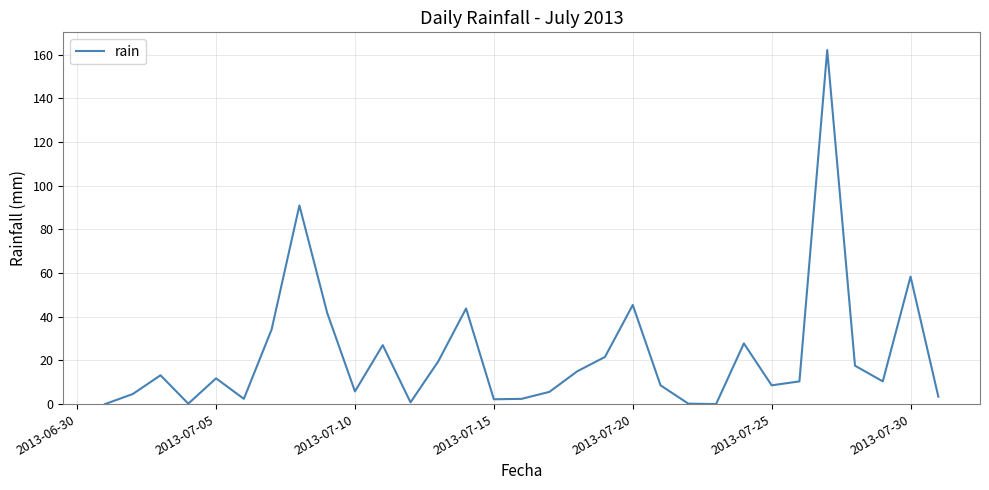

What is the difference between the maximum and minimum values?

162.2